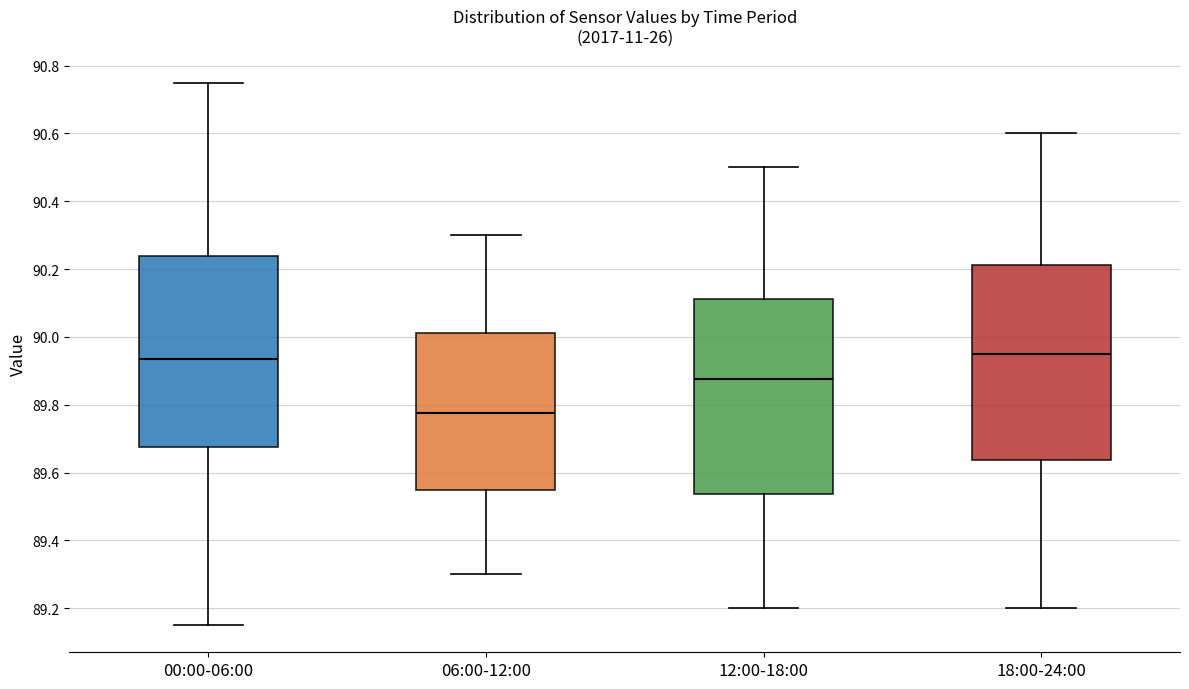

Reading left to right, read every box against the y-axis: the position of its median line, the range the box covers, and the ends of its whiskers. The values are not printed on the chart, so give them approximately, as read against the axis.

00:00-06:00: median 89.94, box 89.68 to 90.24, whiskers 89.16 to 90.76
06:00-12:00: median 89.78, box 89.56 to 90.02, whiskers 89.30 to 90.30
12:00-18:00: median 89.88, box 89.54 to 90.12, whiskers 89.20 to 90.50
18:00-24:00: median 89.96, box 89.64 to 90.22, whiskers 89.20 to 90.60